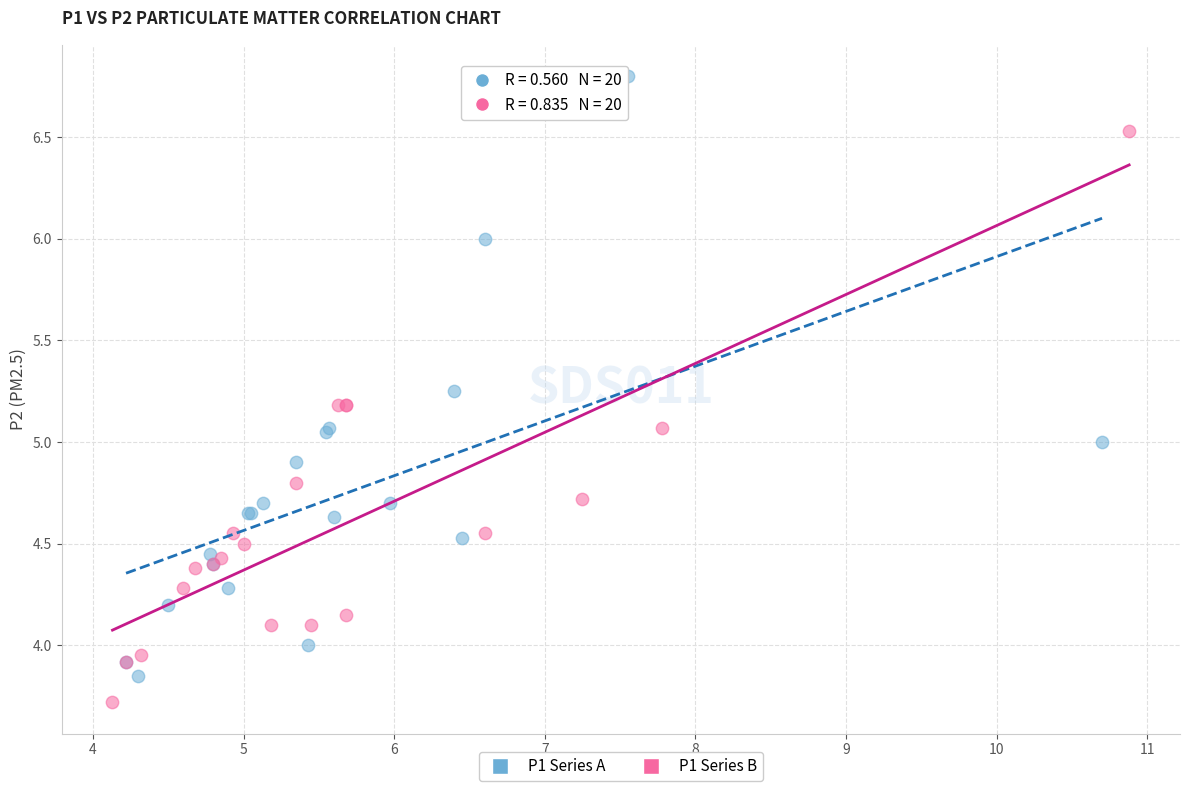

Which series contains the highest Y value?

P1 Series A